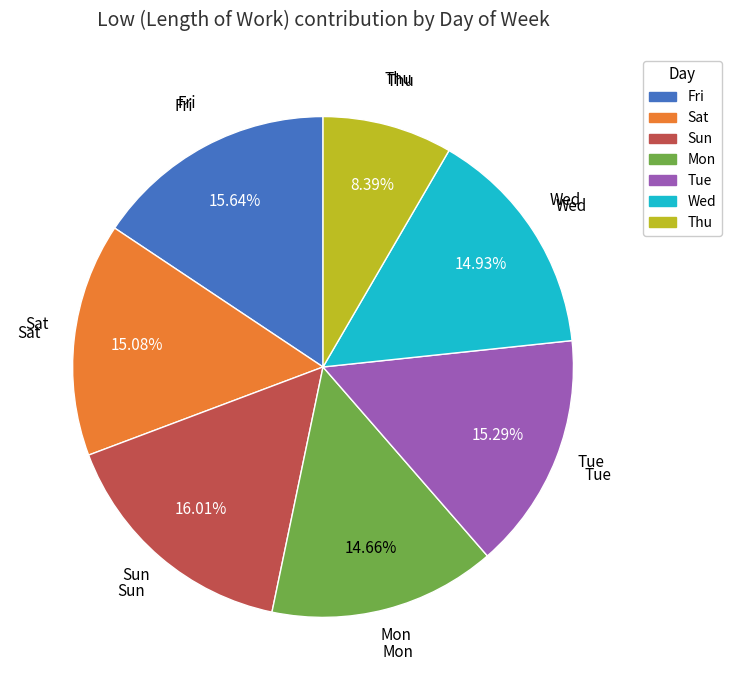

Is there any slice that represents more than half of the pie?

No